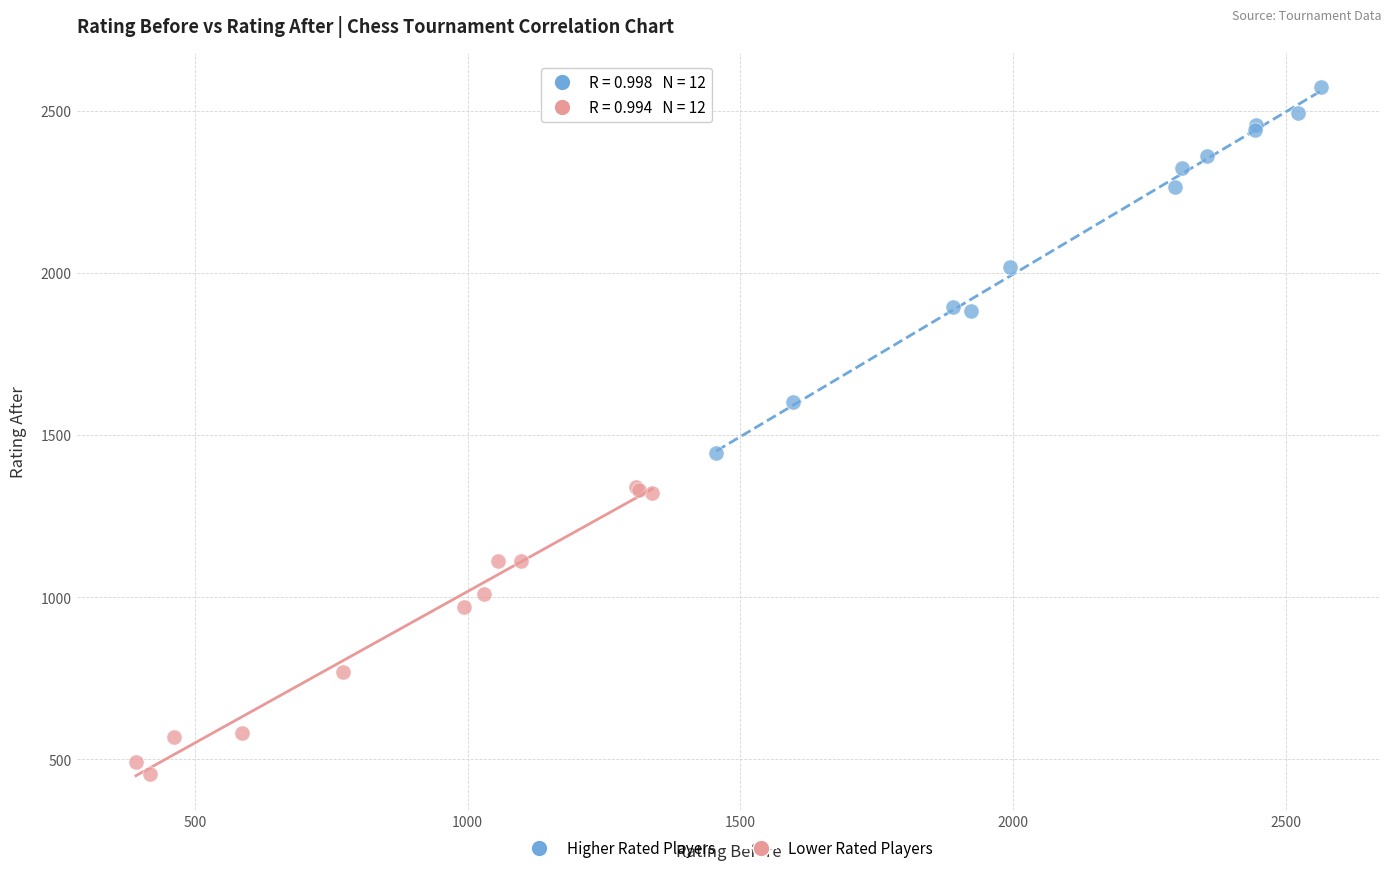

Which series has the largest Y range (max minus min)?

Higher Rated Players